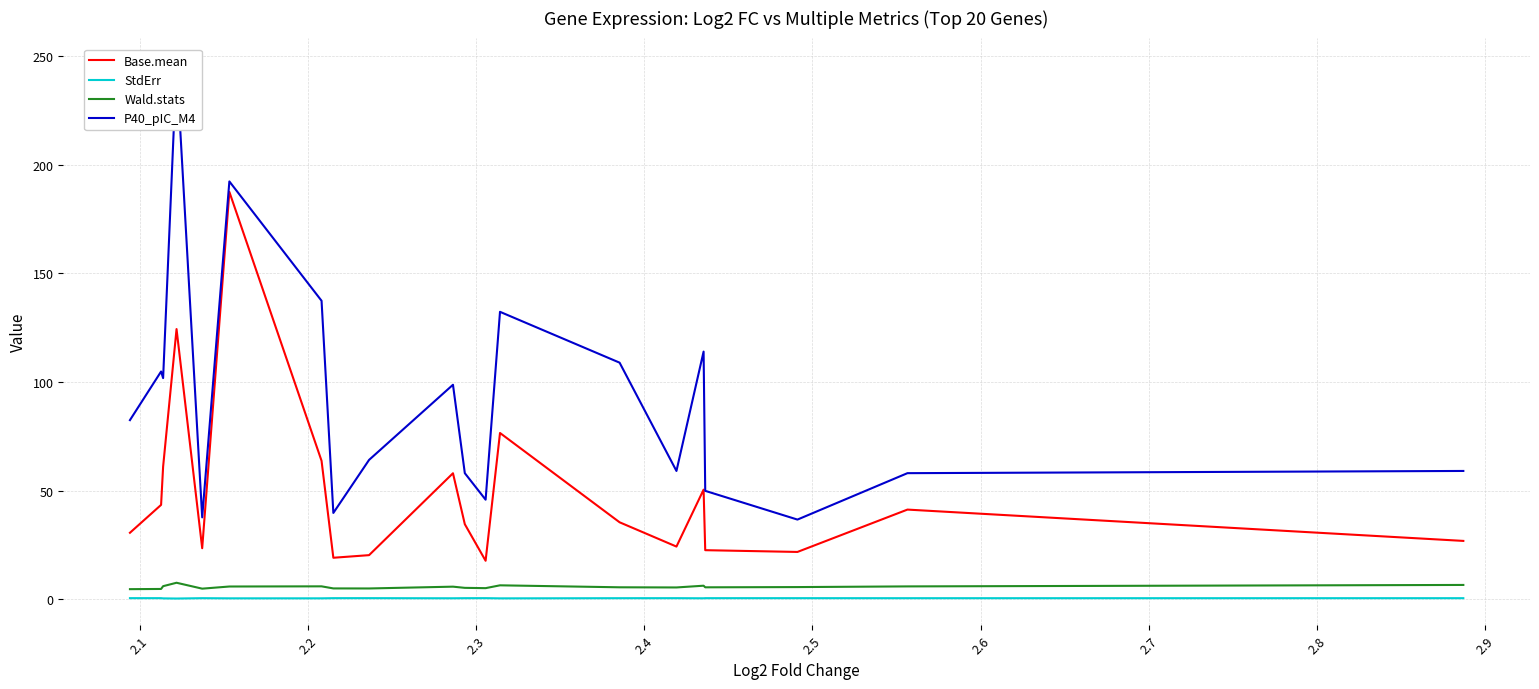

What are all the series names shown in the legend?

Base.mean, StdErr, Wald.stats, P40_pIC_M4